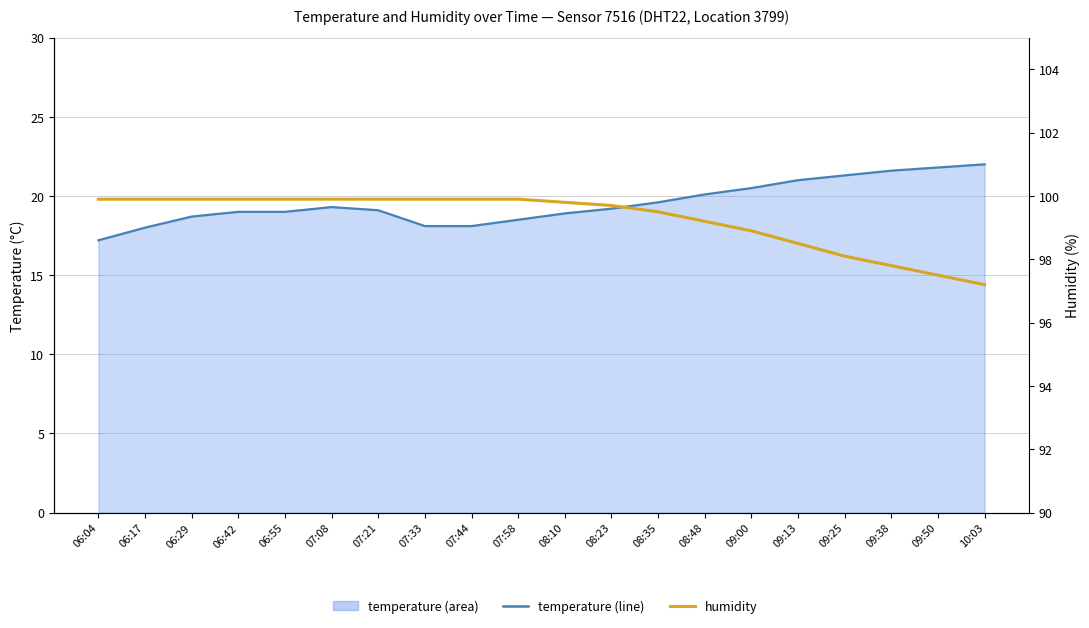

What position from the left is 09:38?

18